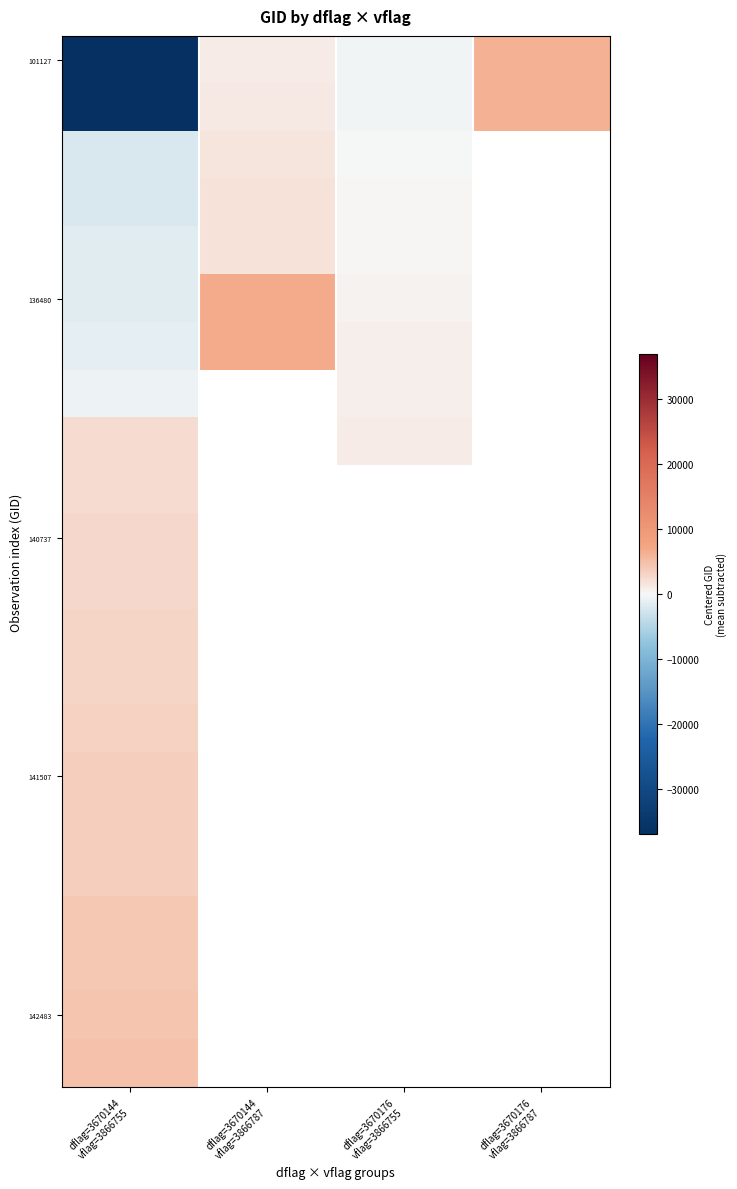

At how many categories does at least one series exceed -20?

4